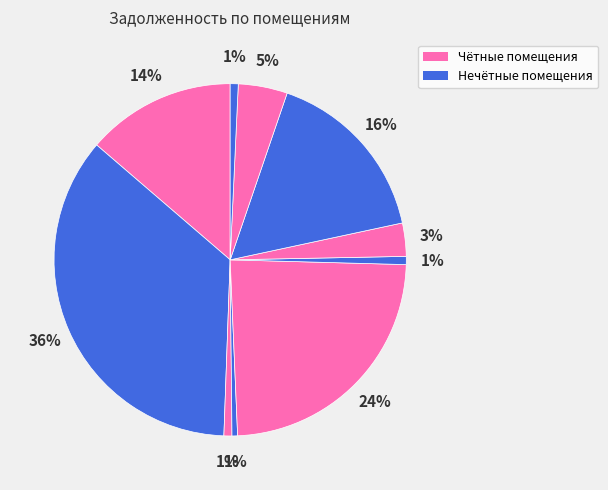

How many slices are in this pie chart?

10